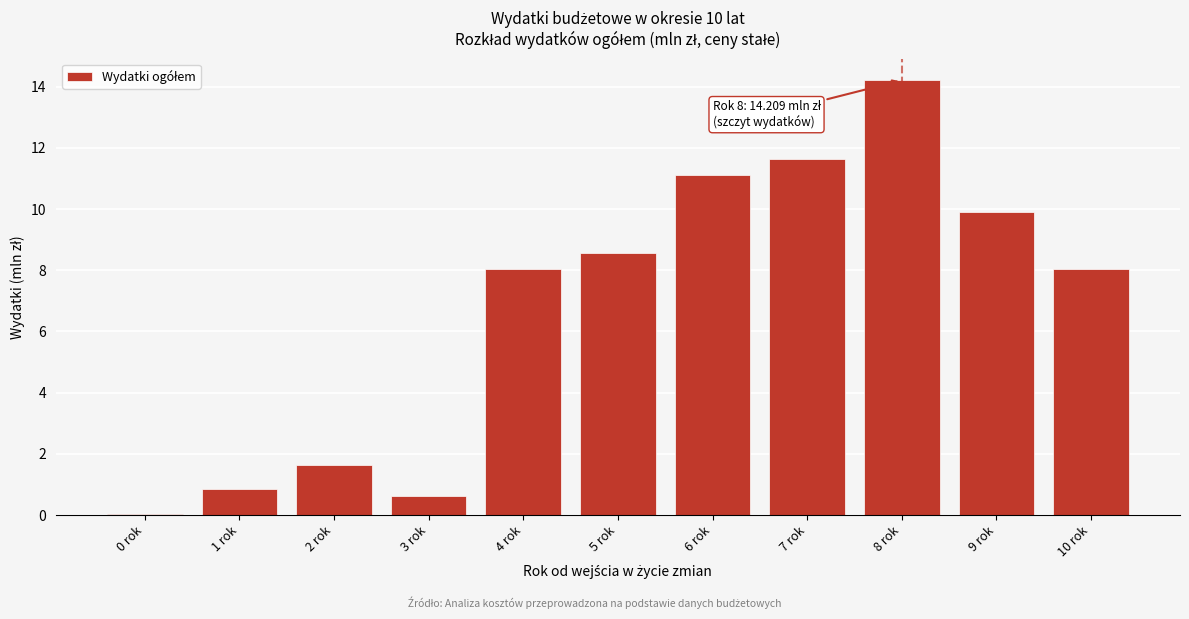

True or false: the data shows 8.0 at 10 rok.

True